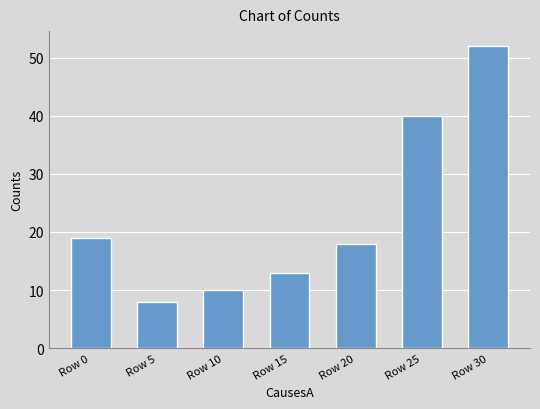

Rank the categories by value from lowest to highest.

Row 5, Row 10, Row 15, Row 20, Row 0, Row 25, Row 30